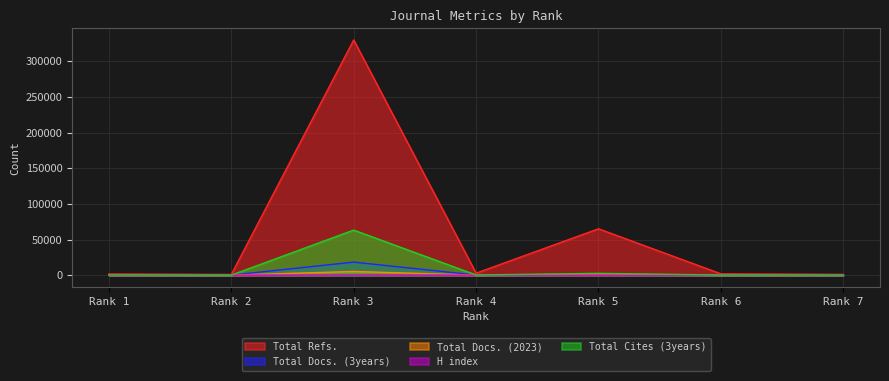

At which label is Total Docs. (2023) closest to 2607?

Rank 5